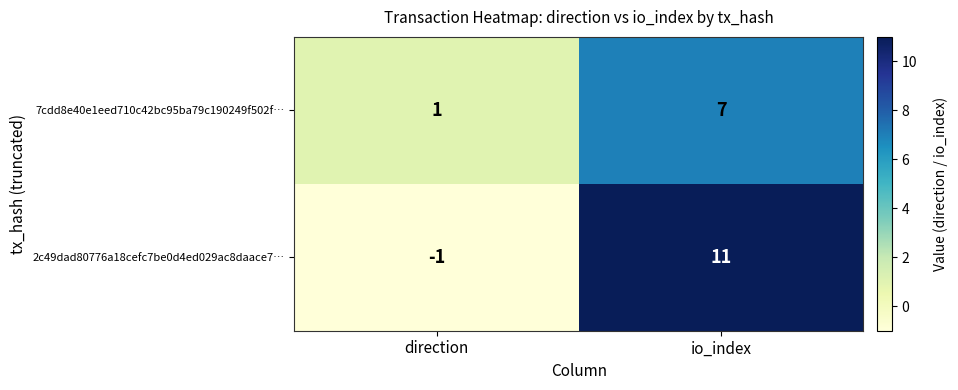

True or false: 2c49dad80776a18cefc7be0d4ed029ac8daace7… has a value of 11 at io_index.

True